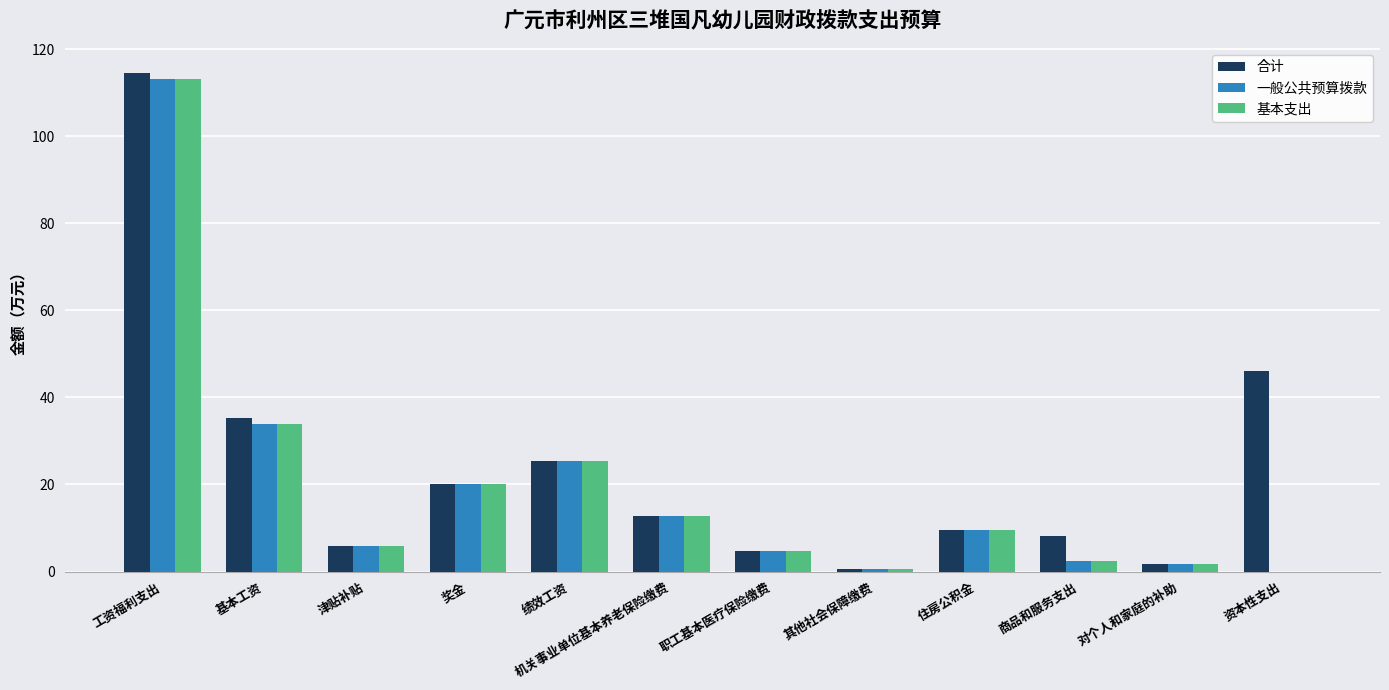

Read the 合计 value at 其他社会保障缴费.

0.7